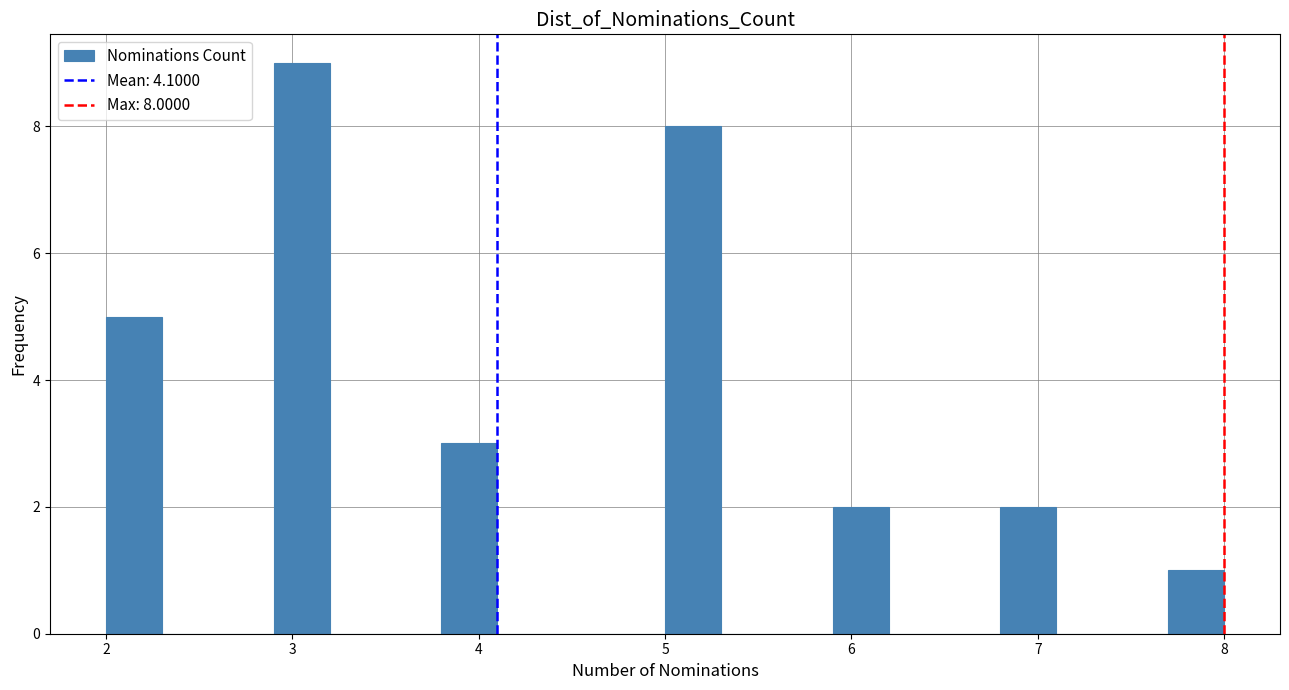

Read against the x-axis, roughly where is the centre of the tallest bar?

3.1